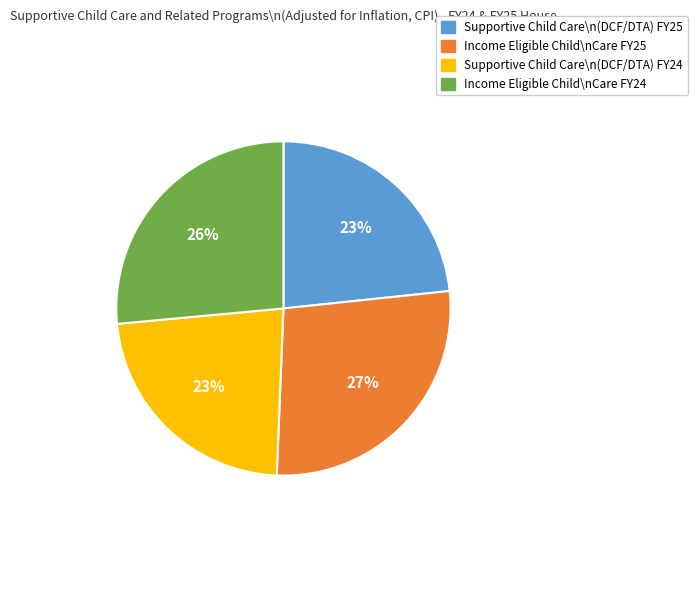

To the nearest percent, what is the combined percentage of Supportive Child Care\n(DCF/DTA) FY25 and Supportive Child Care\n(DCF/DTA) FY24?

46%